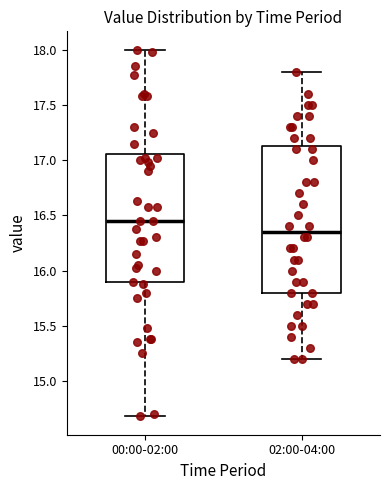

Reading left to right, transcribe this box plot: for each box, give where its median line is, the range the box spans, and where its two whiskers end, as read against the y-axis. The values are not printed on the chart, so give them approximately, as read against the axis.

00:00-02:00: median 16.45, box 15.90 to 17.05, whiskers 14.70 to 18.00
02:00-04:00: median 16.35, box 15.80 to 17.15, whiskers 15.20 to 17.80